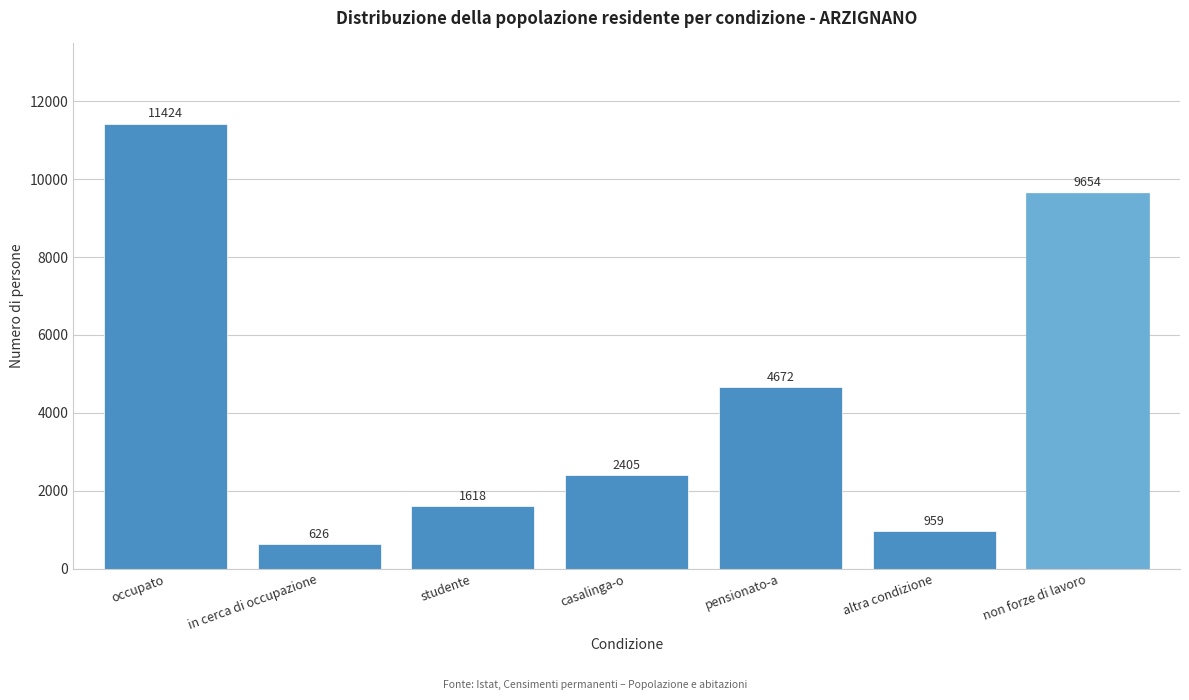

What is the average value?

4479.7